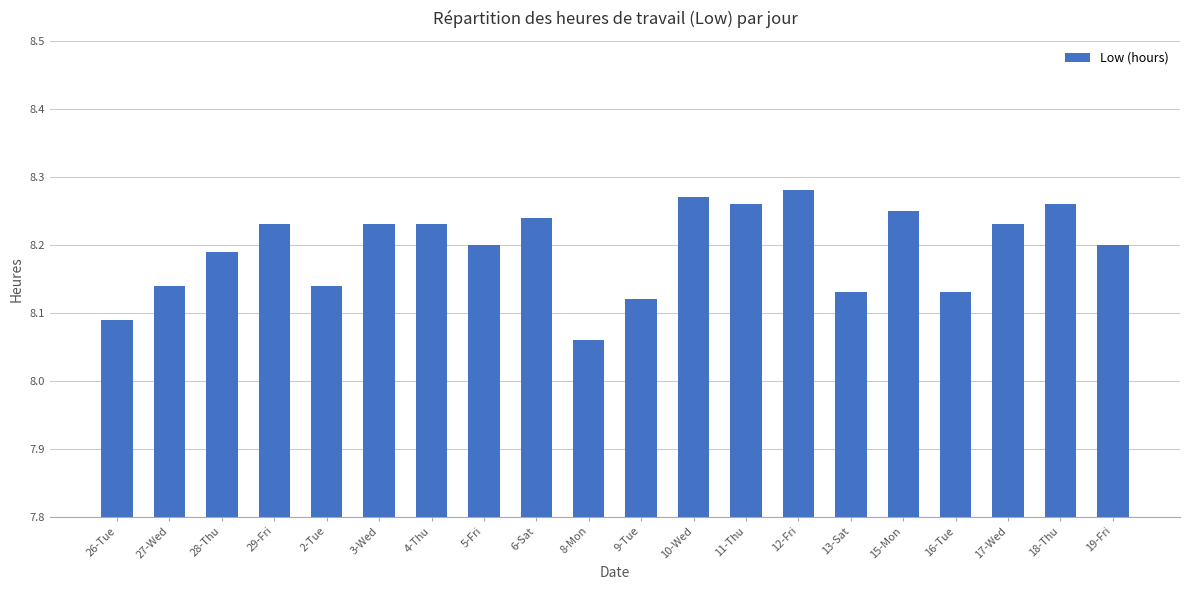

How many values are between 8 and 9?

20